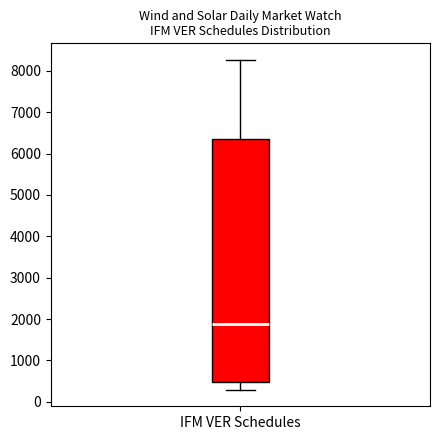

Transcribe this box plot: give where the median line is, the range the box spans, and where the two whiskers end, as read against the y-axis. The values are not printed on the chart, so give them approximately, as read against the axis.

median 1900, box 500 to 6300, whiskers 300 to 8300